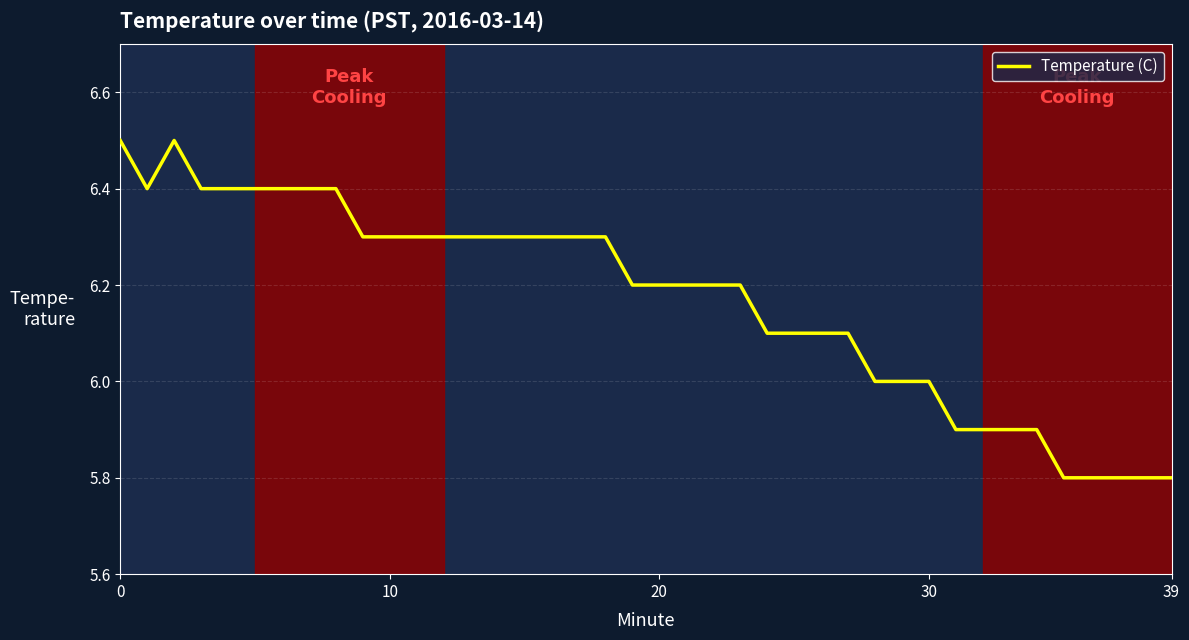

What is the smallest value displayed?

5.8